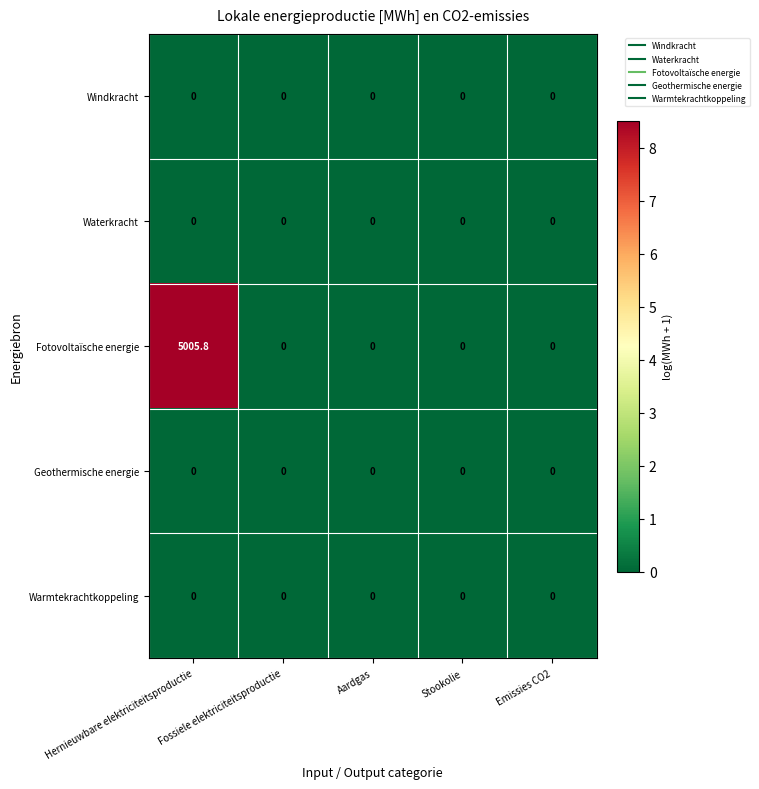

Between Hernieuwbare elektriciteitsproductie and Emissies CO2, which series saw the biggest shift?

Fotovoltaïsche energie